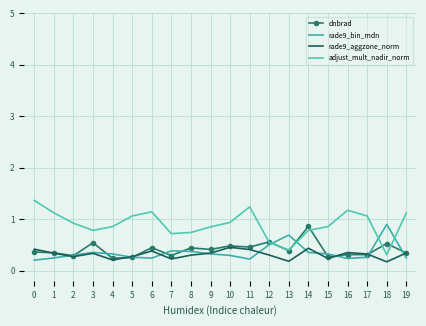

How many categories are shown in the chart?

20